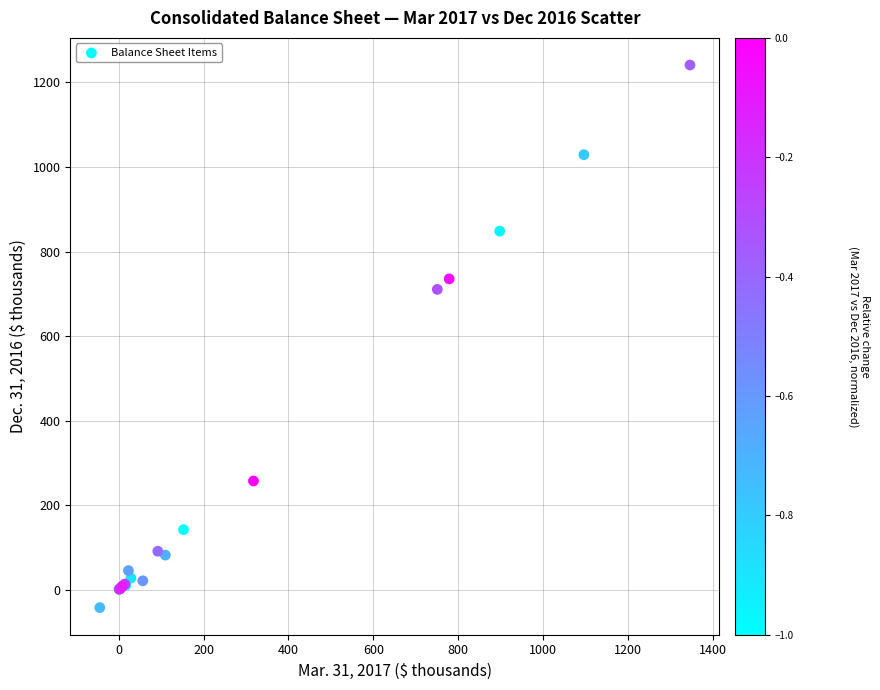

What Y value in the scatter plot is closest to 599?

710.6